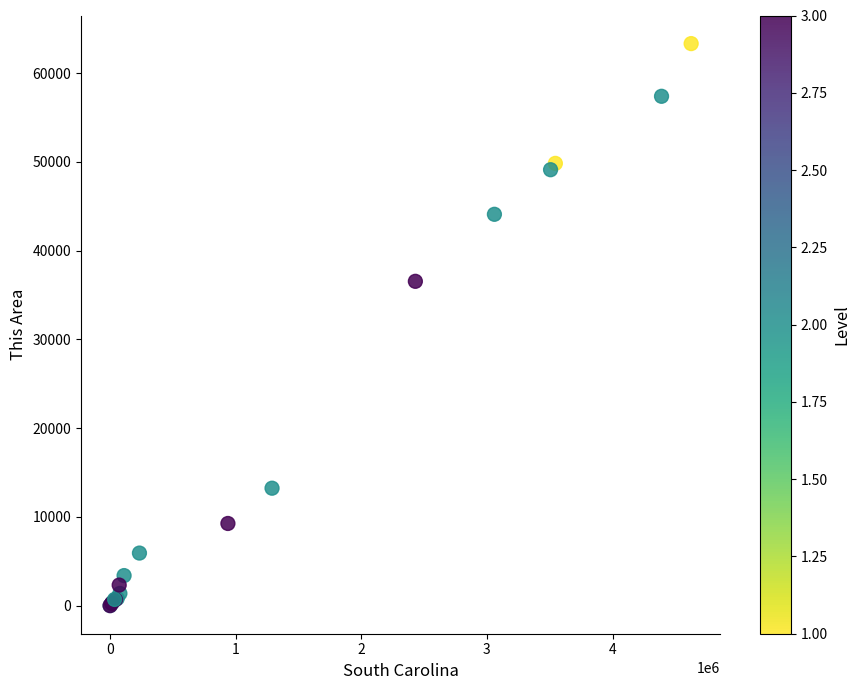

What Y value in the scatter plot is closest to 31669?

36545